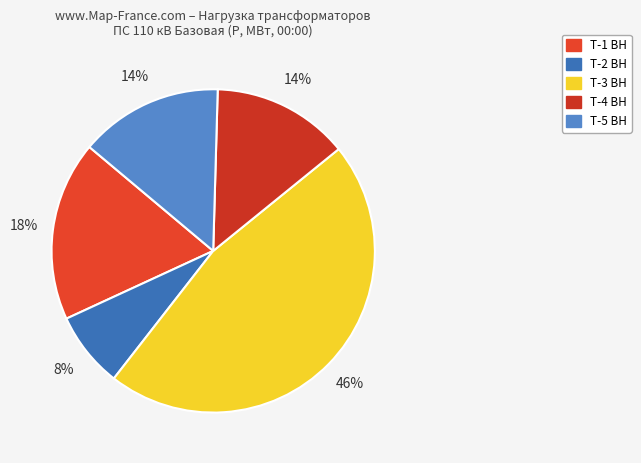

Approximately how many times larger is the value at Т-5 ВН compared to Т-3 ВН?

0.3